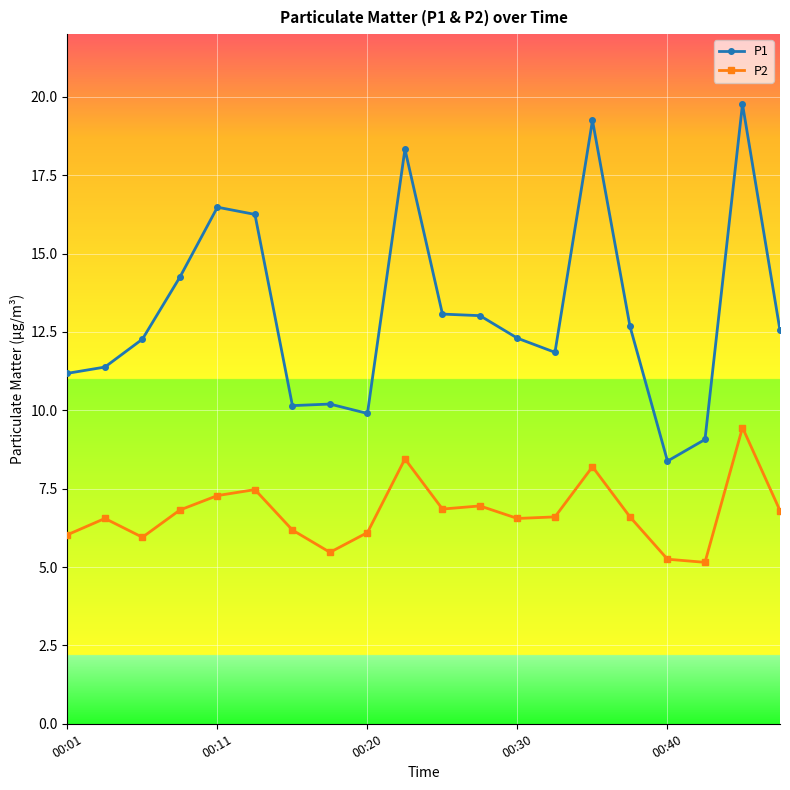

Which series has the largest total across all categories?

P1